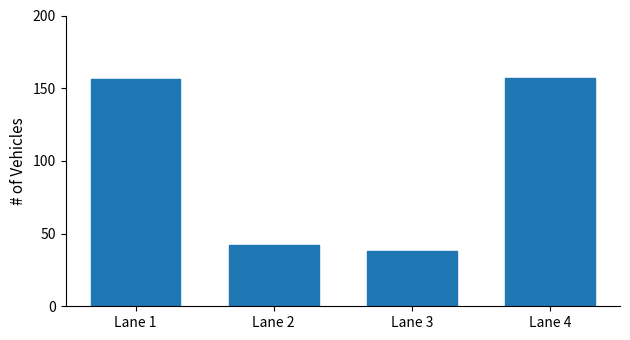

The value at Lane 2 is 74. True or false?

False